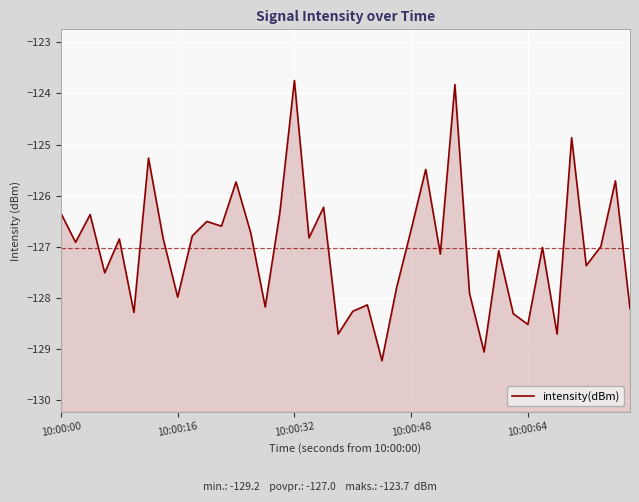

At which category does the chart reach its peak across all series?

10:00:32